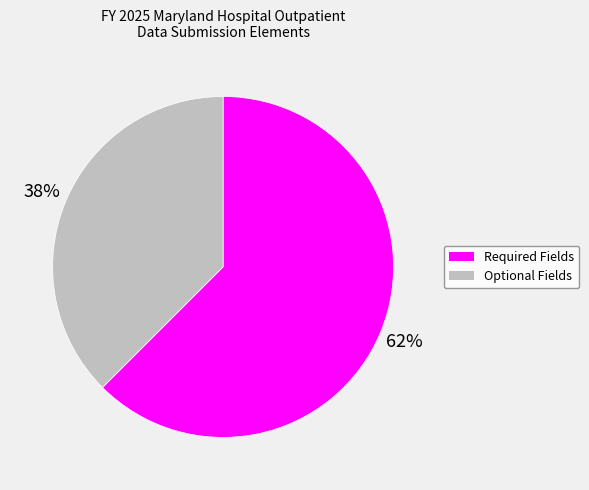

Do Required Fields and Optional Fields together represent more than half of the pie?

Yes